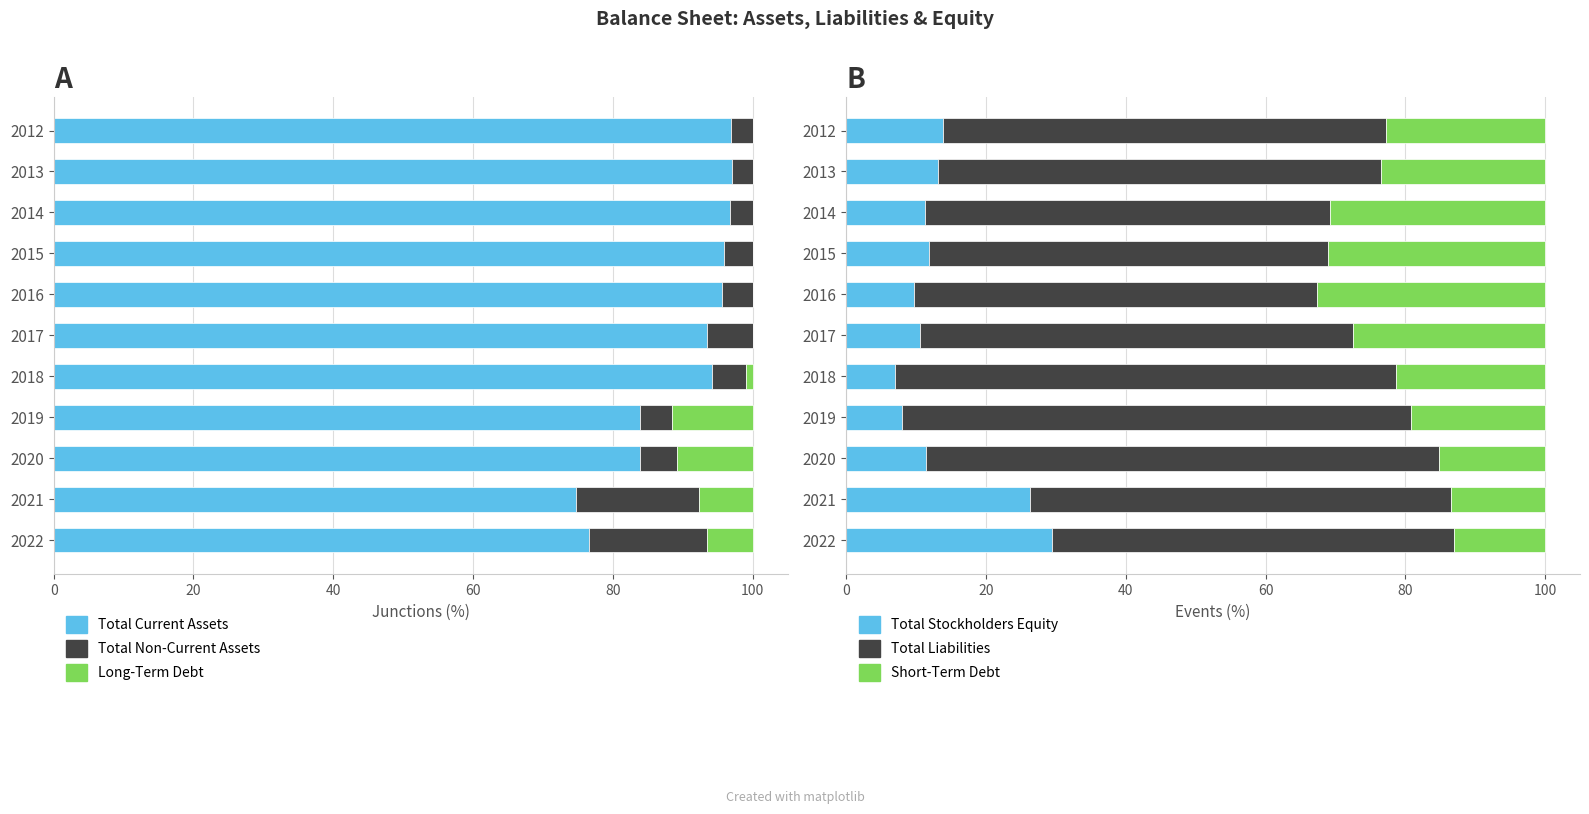

At which label does Total Stockholders Equity reach its peak?

10